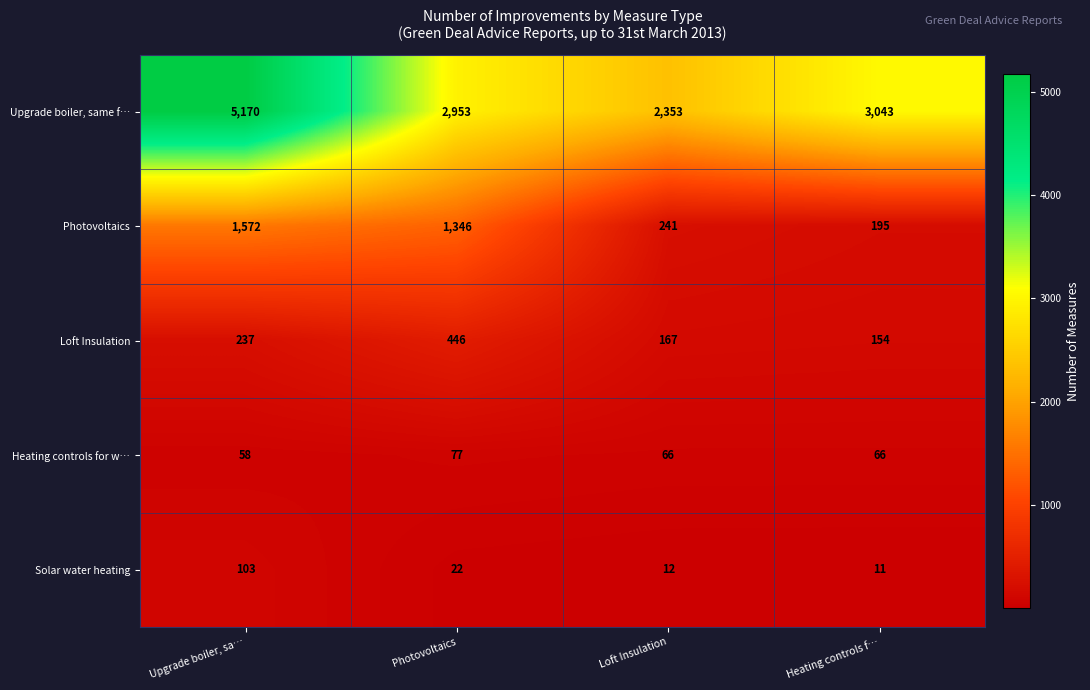

Where does the Solar water heating series first go above 22?

Upgrade boiler, sa…